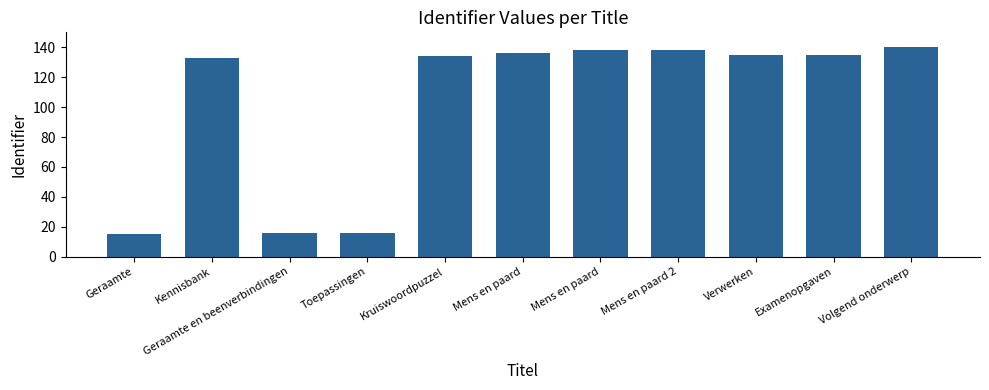

The value at Examenopgaven is 210. True or false?

False